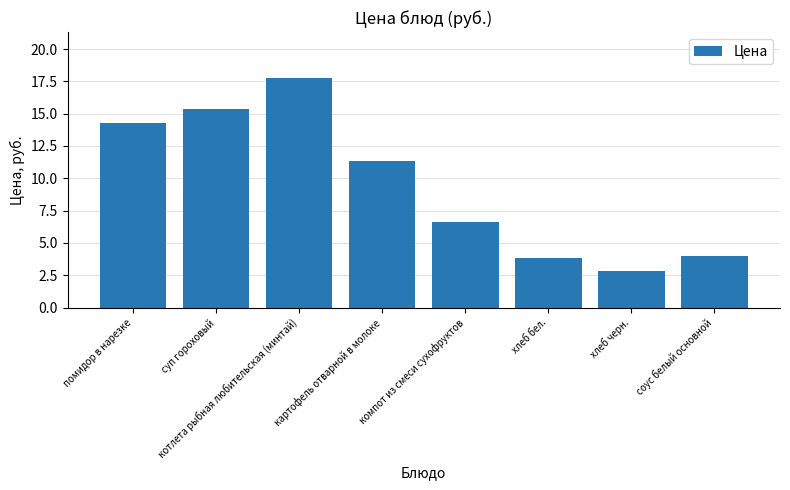

What is the label of the 5th bar from the right?

картофель отварной в молоке